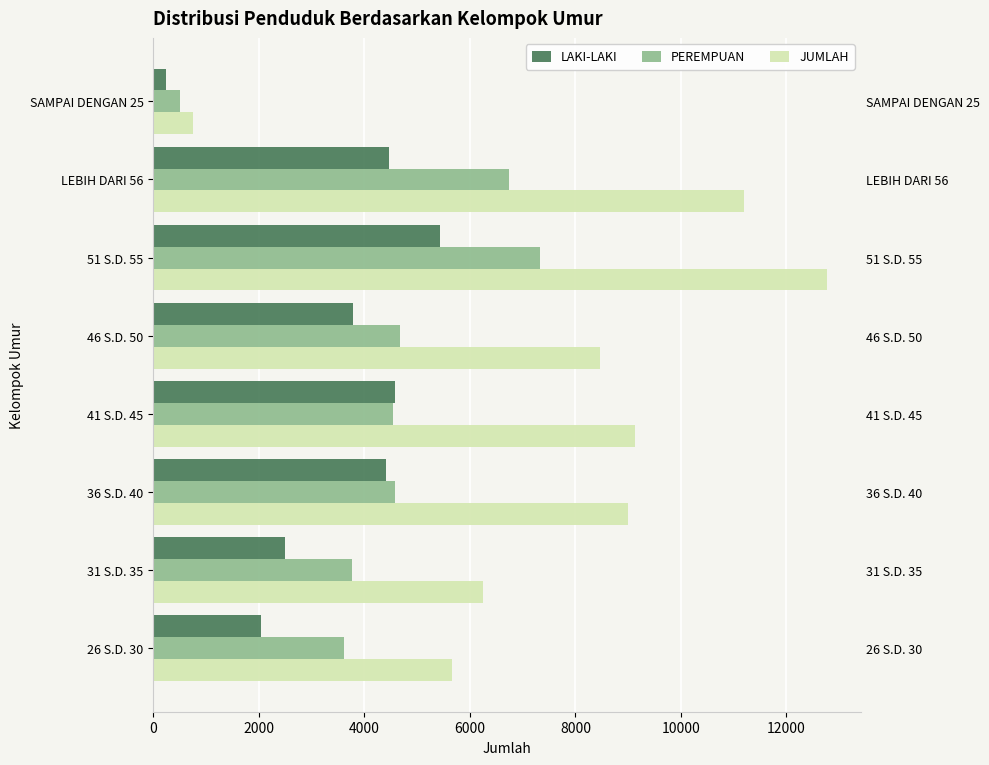

Rank the series at 26 S.D. 30 from highest to lowest value.

JUMLAH, PEREMPUAN, LAKI-LAKI